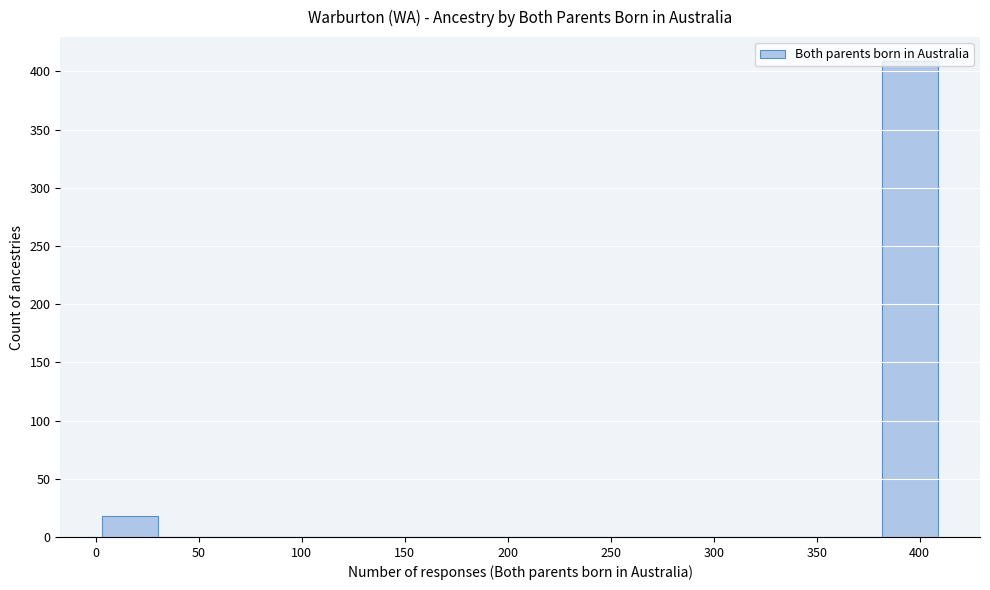

Reading left to right, transcribe this chart: for each bar, give the range it covers on the x-axis and its height. Neither the bar edges nor the heights are printed on the chart, so give them approximately, as read against the axes.

5 to 30: 20
30 to 55: 0
55 to 85: 0
85 to 110: 0
110 to 140: 0
140 to 165: 0
165 to 190: 0
190 to 220: 0
220 to 245: 0
245 to 275: 0
275 to 300: 0
300 to 330: 0
330 to 355: 0
355 to 380: 0
380 to 410: 410